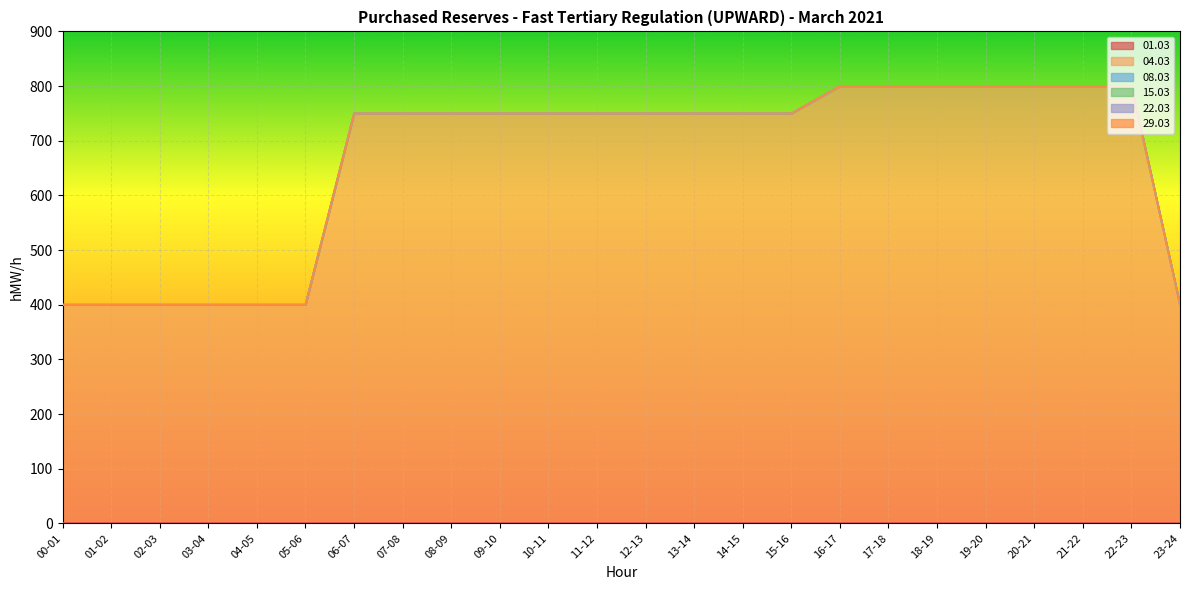

What is the total value across all series at 06-07?

750